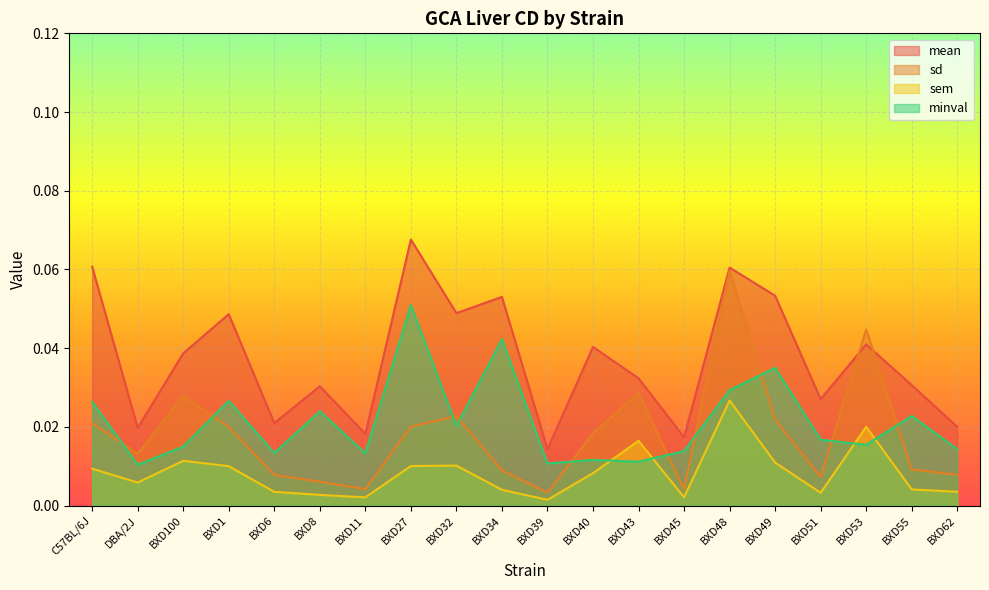

How many lines are shown in the chart?

4